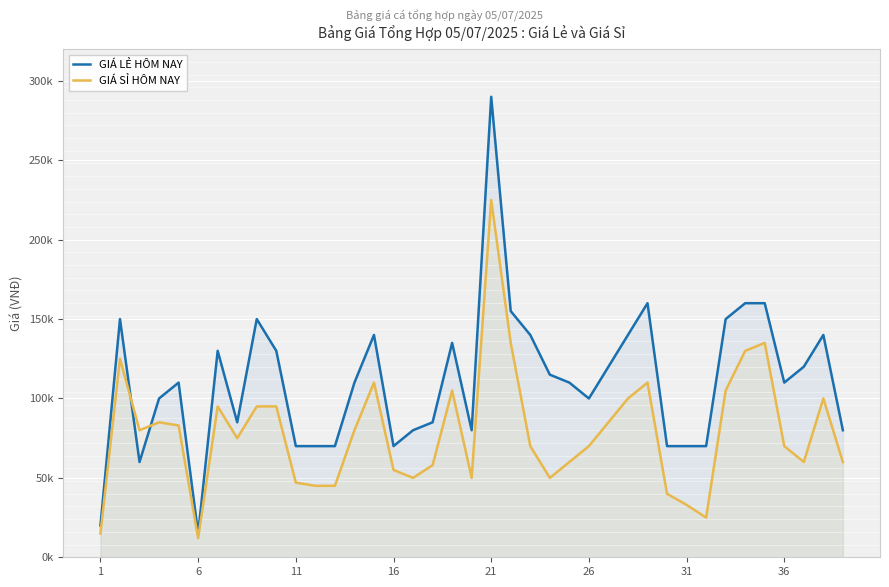

Which series has the largest total across all categories?

GIÁ LẺ HÔM NAY